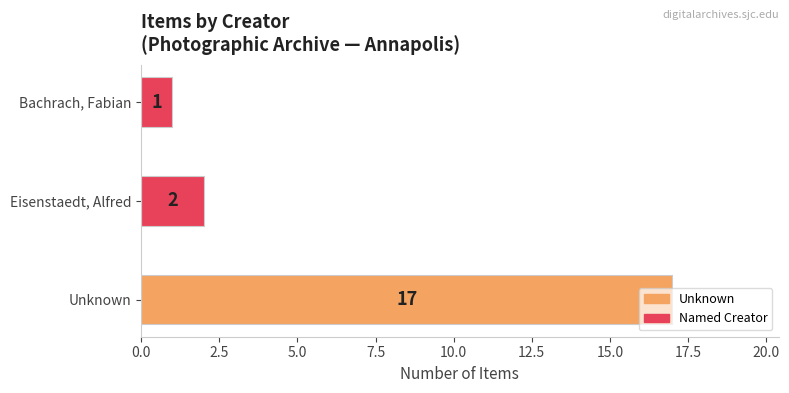

Which has a higher value, Bachrach, Fabian or Eisenstaedt, Alfred?

Eisenstaedt, Alfred